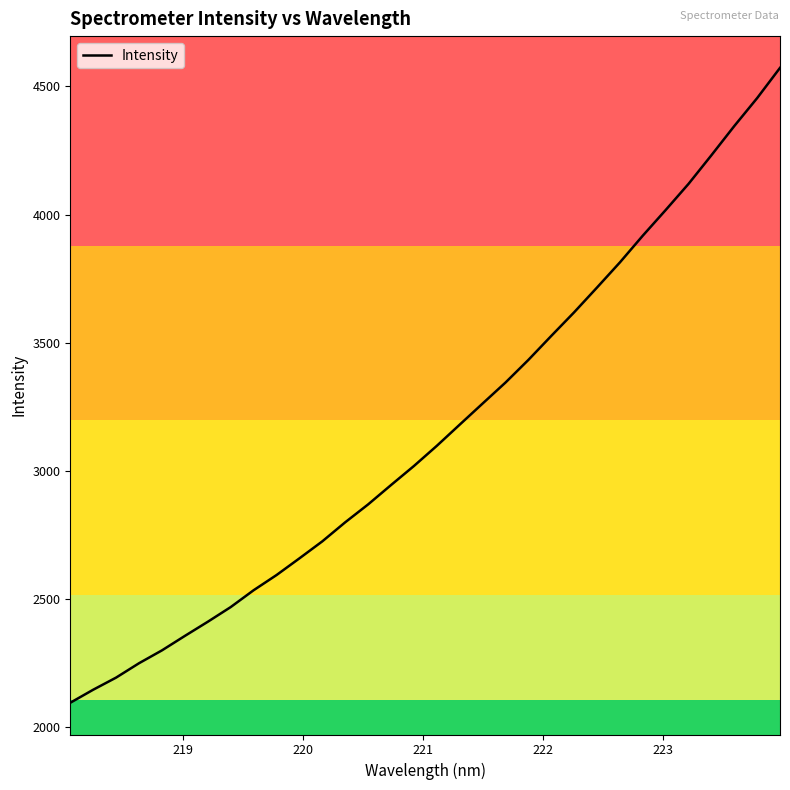

What is the sum of all values?

101037.6